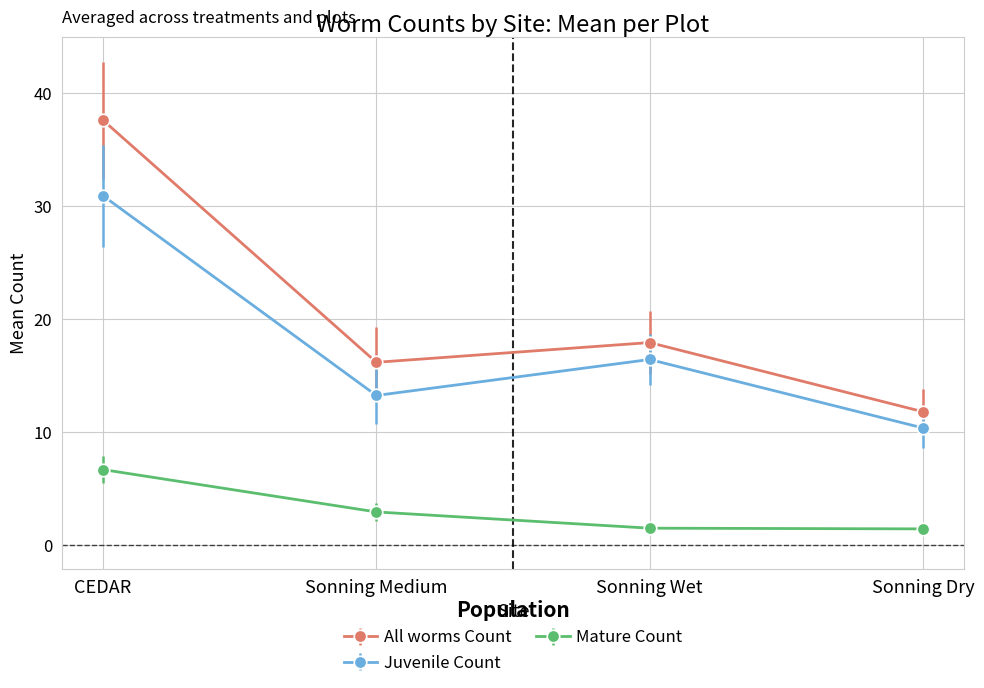

What is the sum of the All worms Count values at Sonning Dry and CEDAR?

49.4